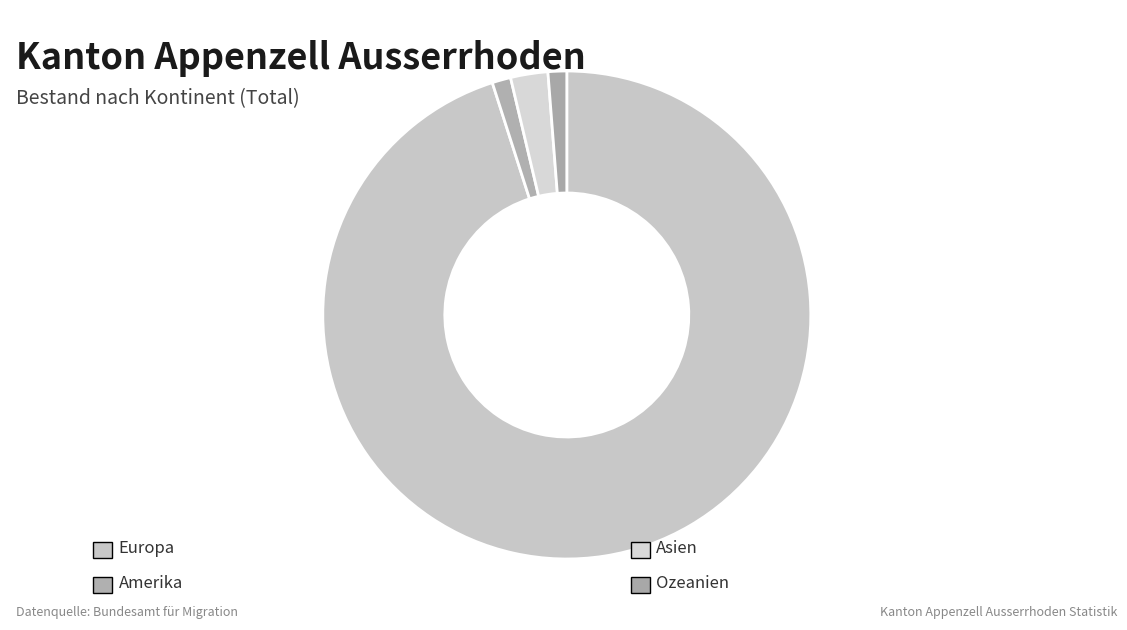

How many segments does this pie chart have?

4